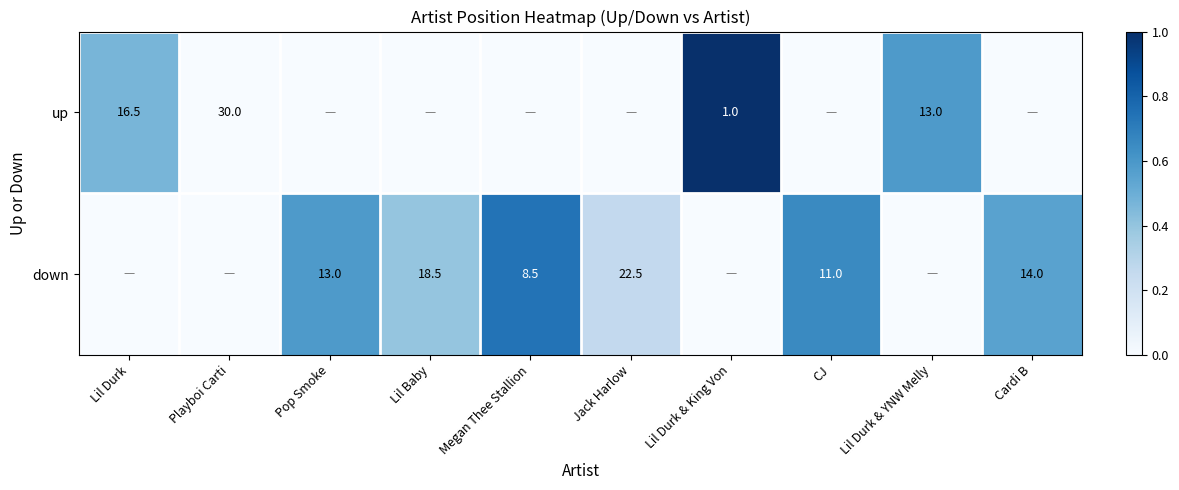

At how many categories does at least one series exceed 0?

9